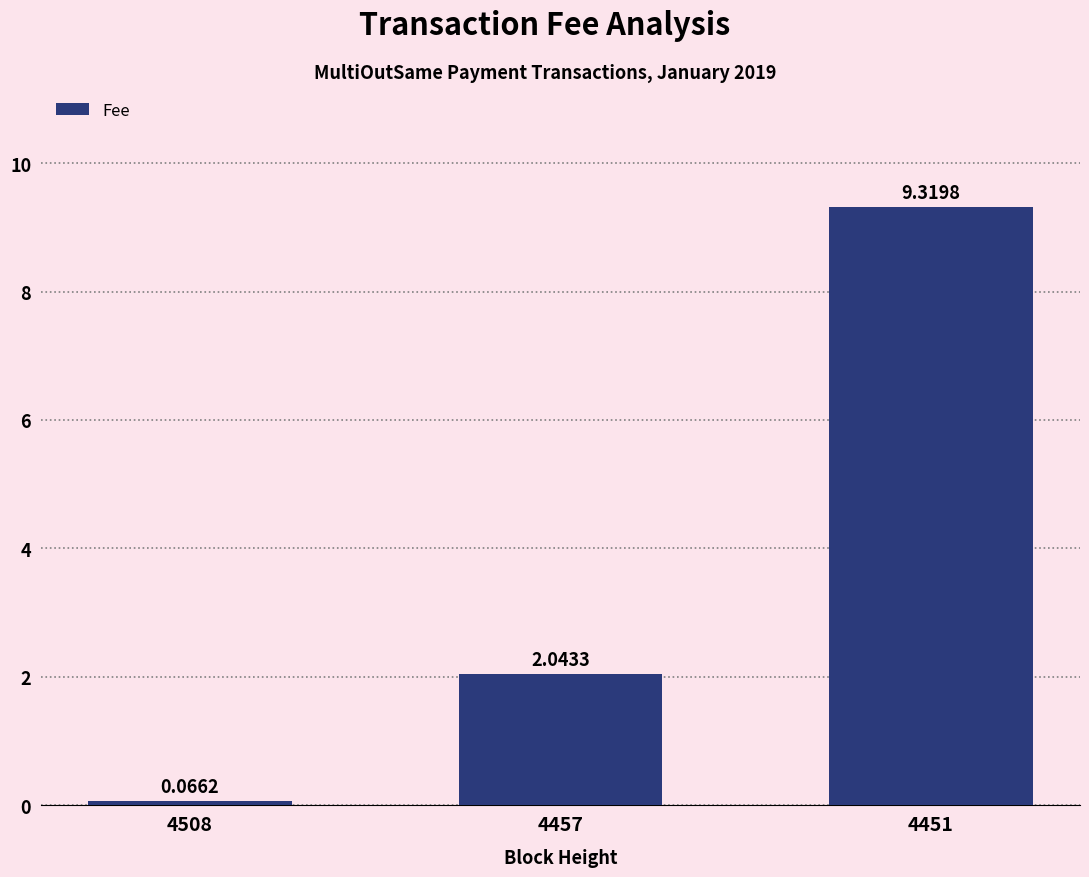

Between 4457 and 4508, which is larger?

4457